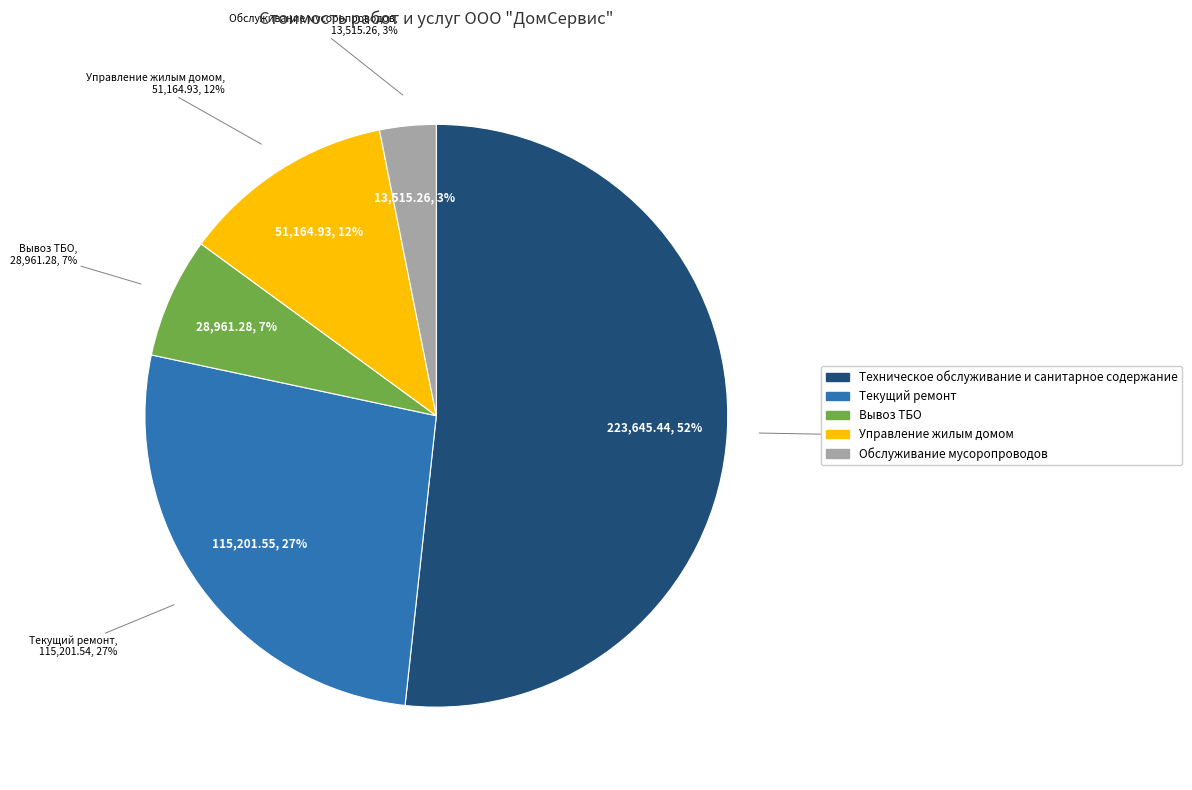

To the nearest percent, what is the difference between the largest and smallest slice percentages?

49%